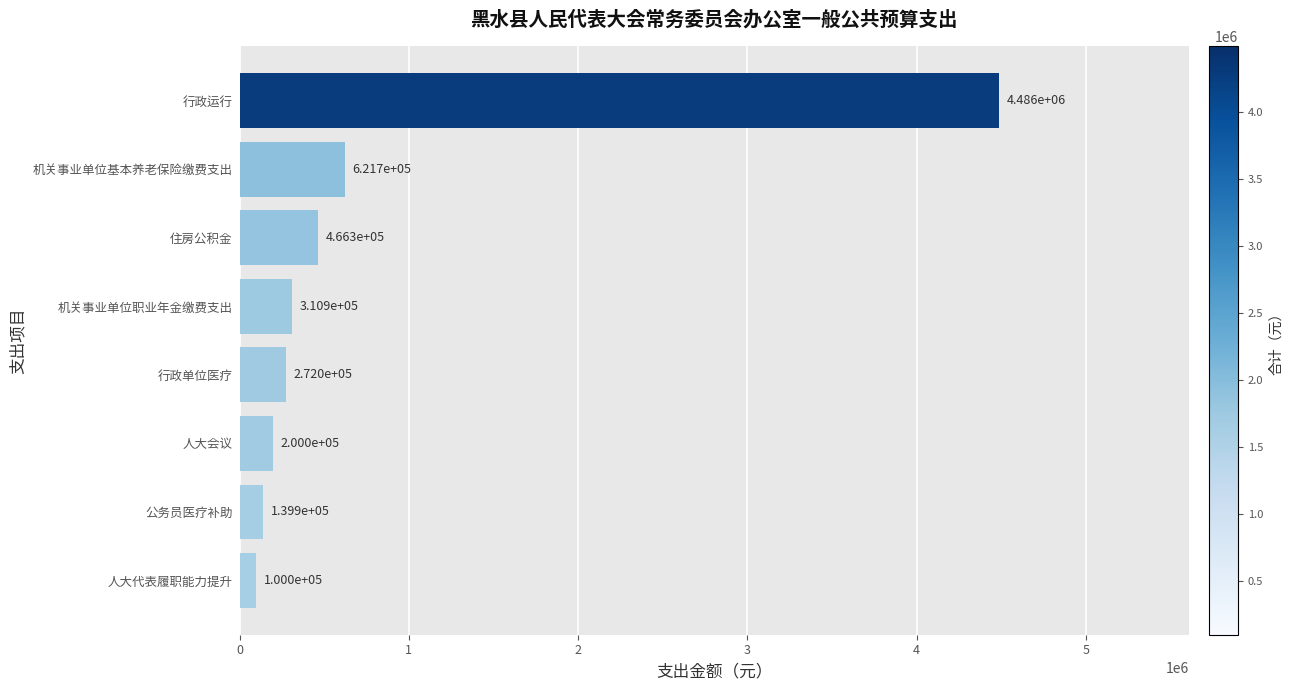

At which label is the value closest to 2292795?

机关事业单位基本养老保险缴费支出